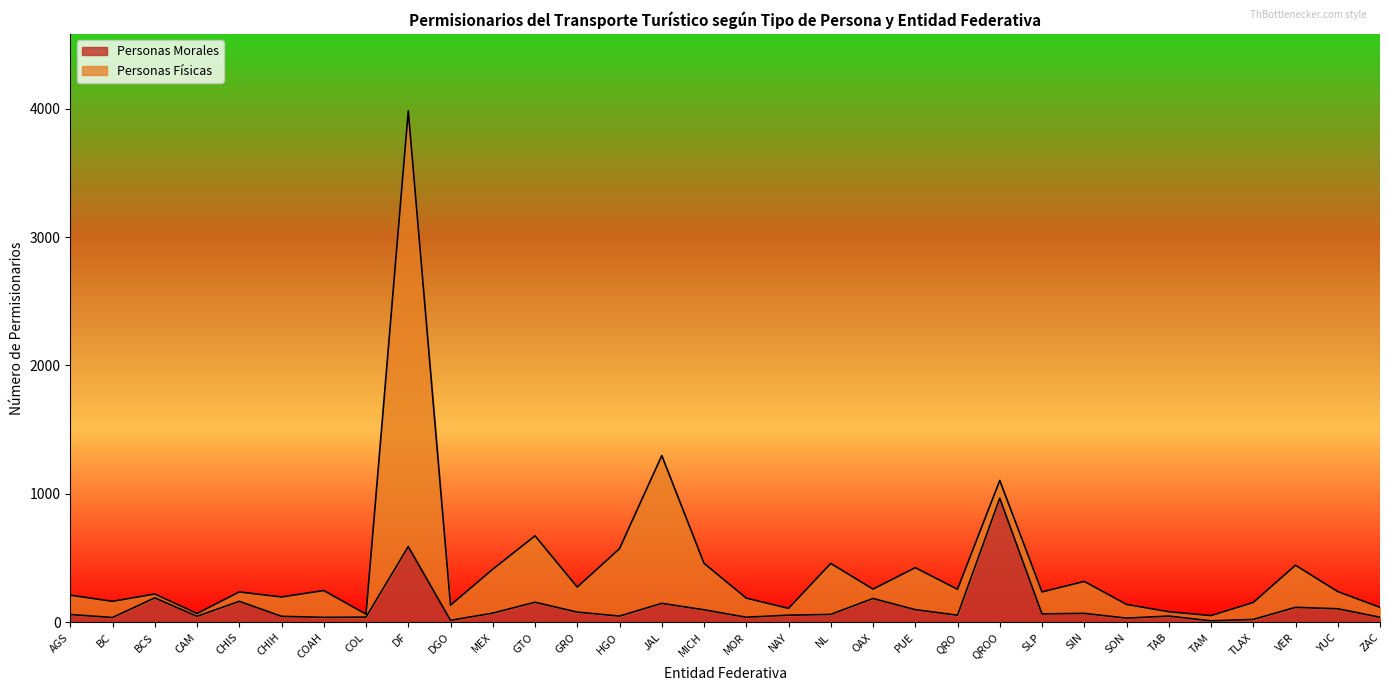

Reading left to right, transcribe all the data shown in this chart.

61	38	191	47	164	47	39	41	590	16	72	157	80	49	148	98	40	56	62	186	99	56	967	66	70	33	49	12	23	117	106	40